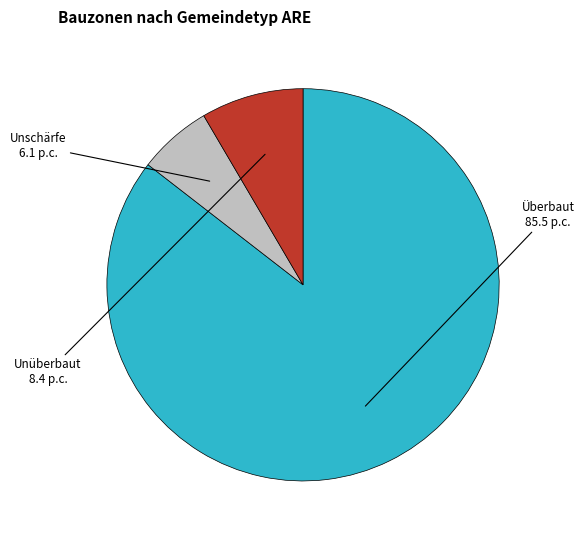

Does any single category account for the majority?

Yes